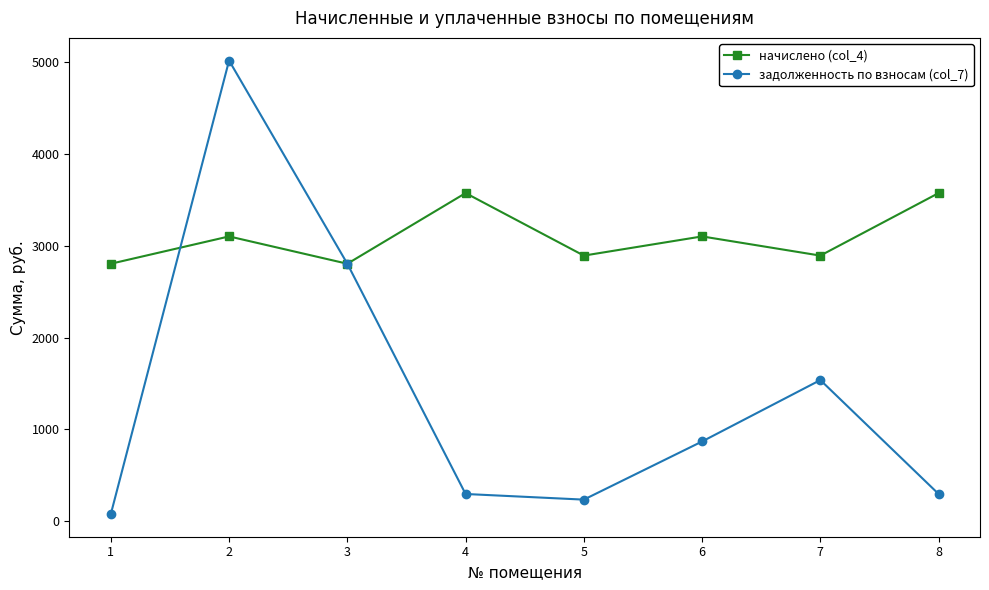

Which series changed the most between 1 and 8?

начислено (col_4)